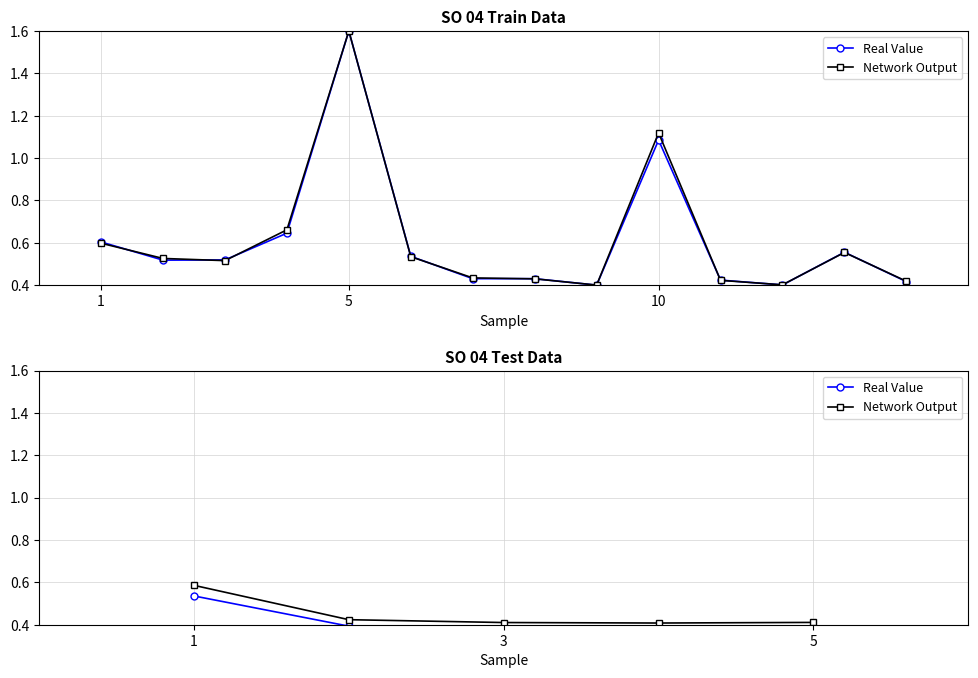

Reading left to right, what are all the values shown in this chart?

Real Value: 0.5	0.4	0.4	0.4	0.4
Network Output: 0.6	0.4	0.4	0.4	0.4